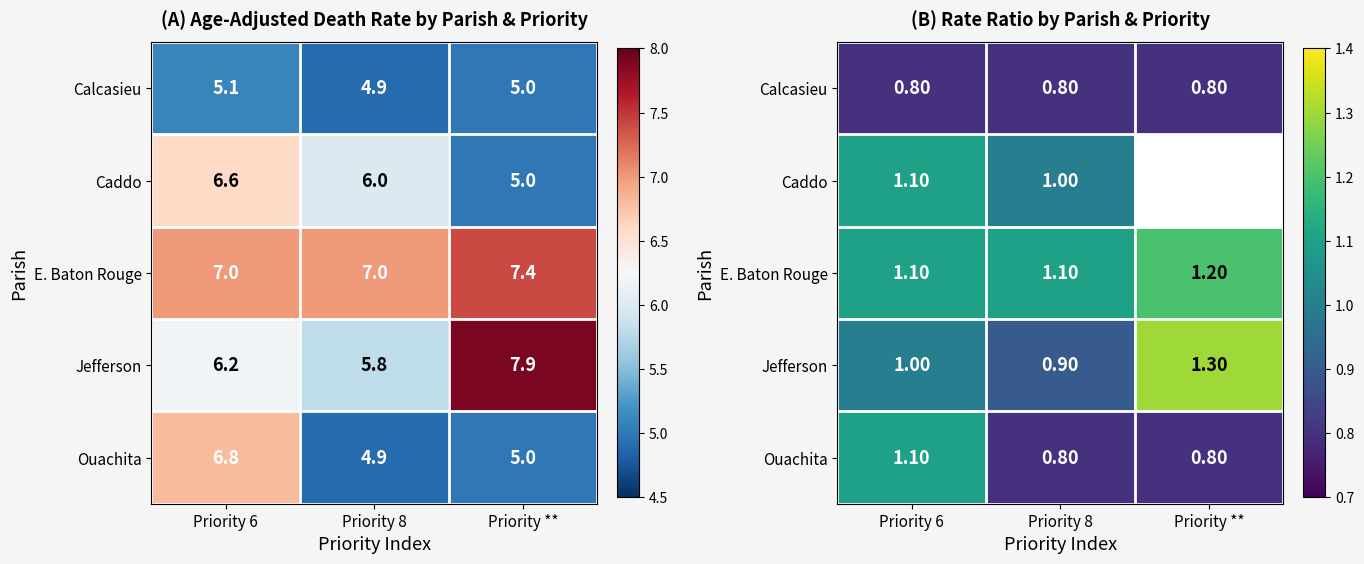

What is the total value across all series at Priority 8?

4.6